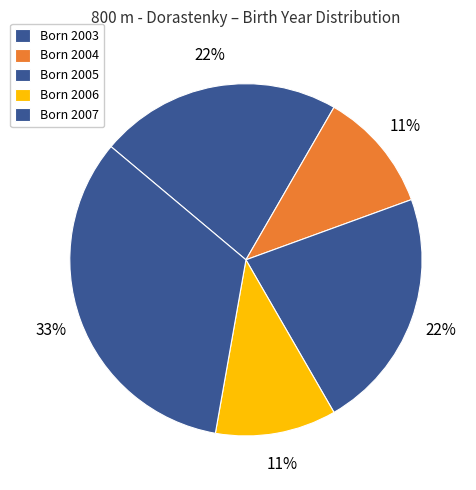

How many segments does this pie chart have?

5